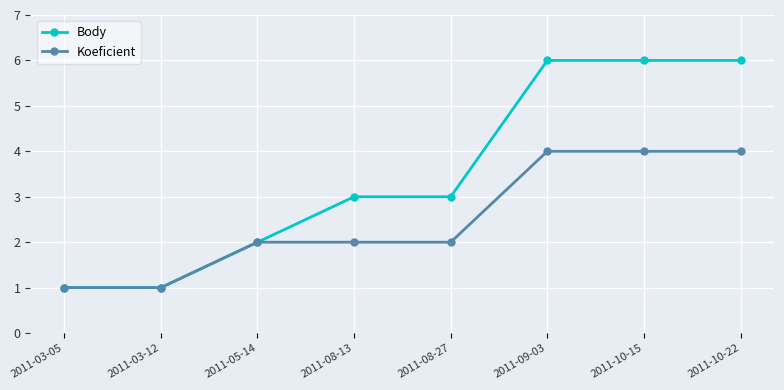

What is the approximate value of Body at 2011-09-03?

6